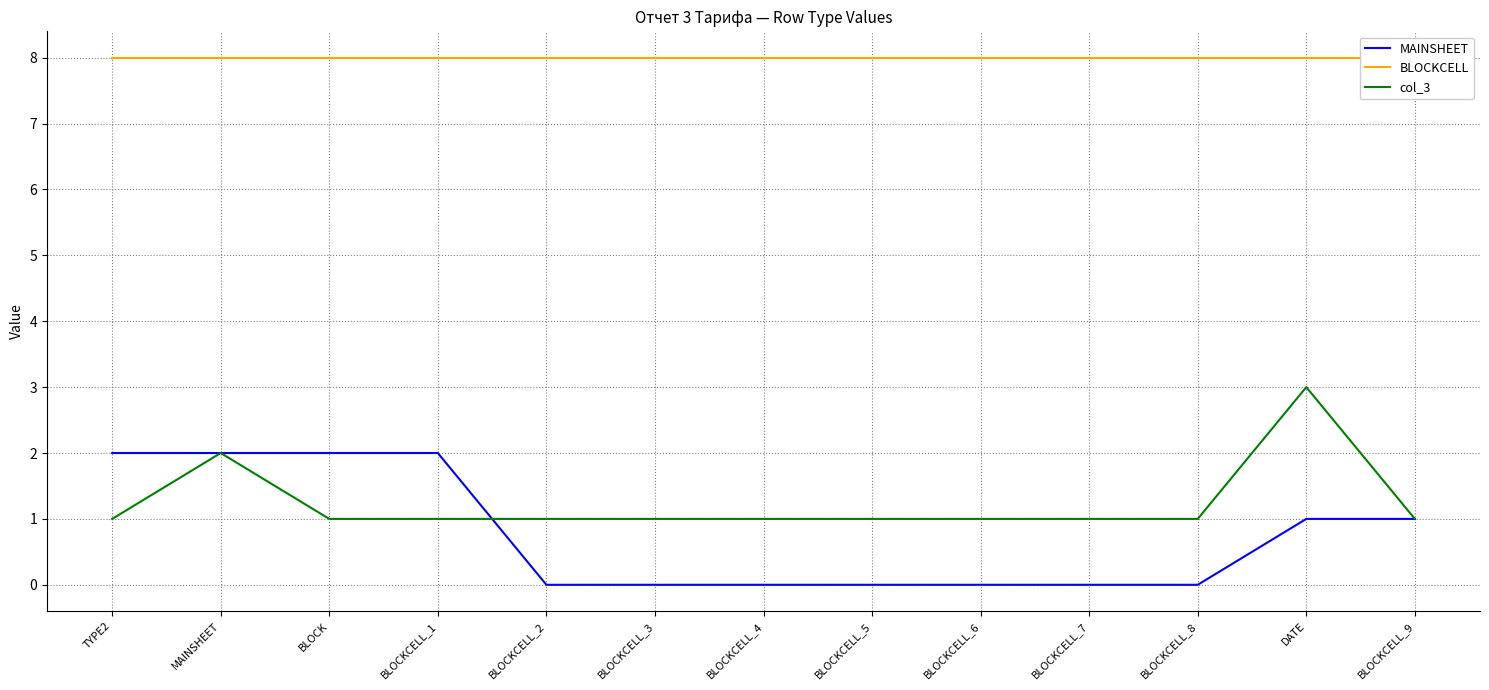

What is the total value across all series at TYPE2?

11